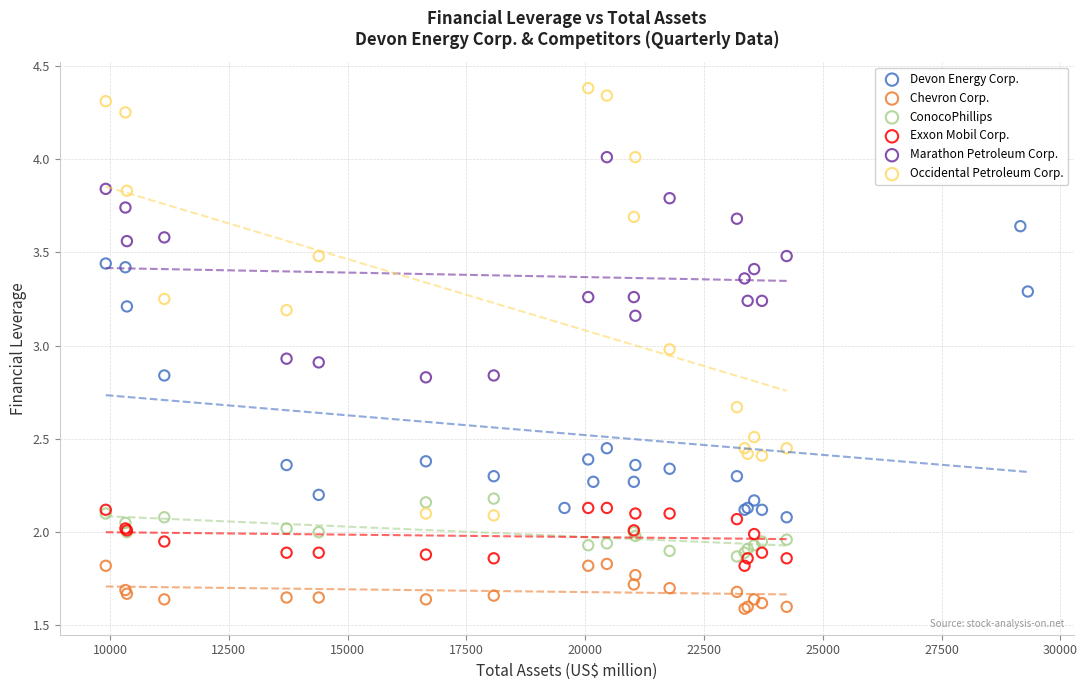

What are all the series names shown in the legend?

Devon Energy Corp., Chevron Corp., ConocoPhillips, Exxon Mobil Corp., Marathon Petroleum Corp., Occidental Petroleum Corp.